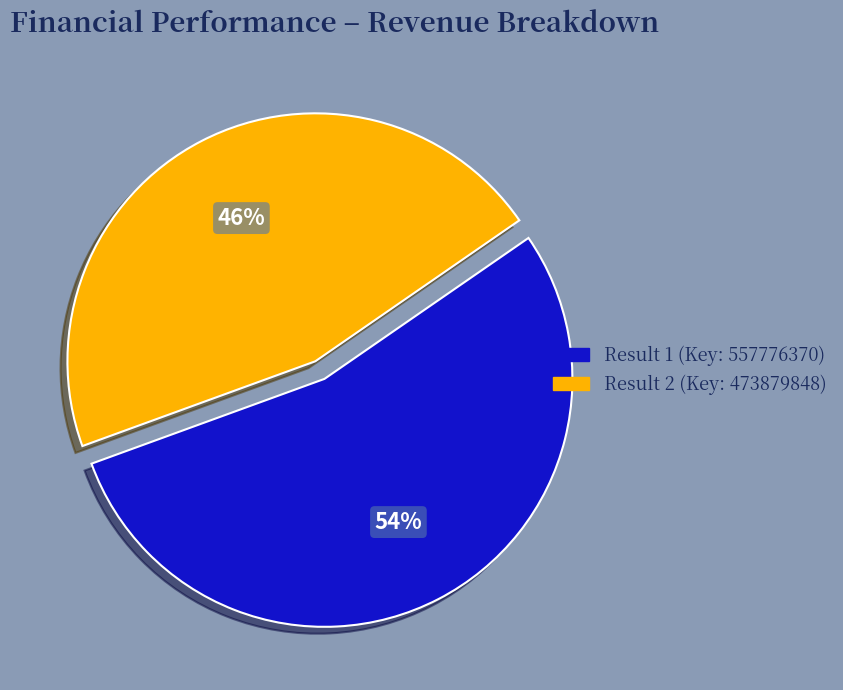

To the nearest percent, what is the difference between the largest and smallest slice percentages?

8%